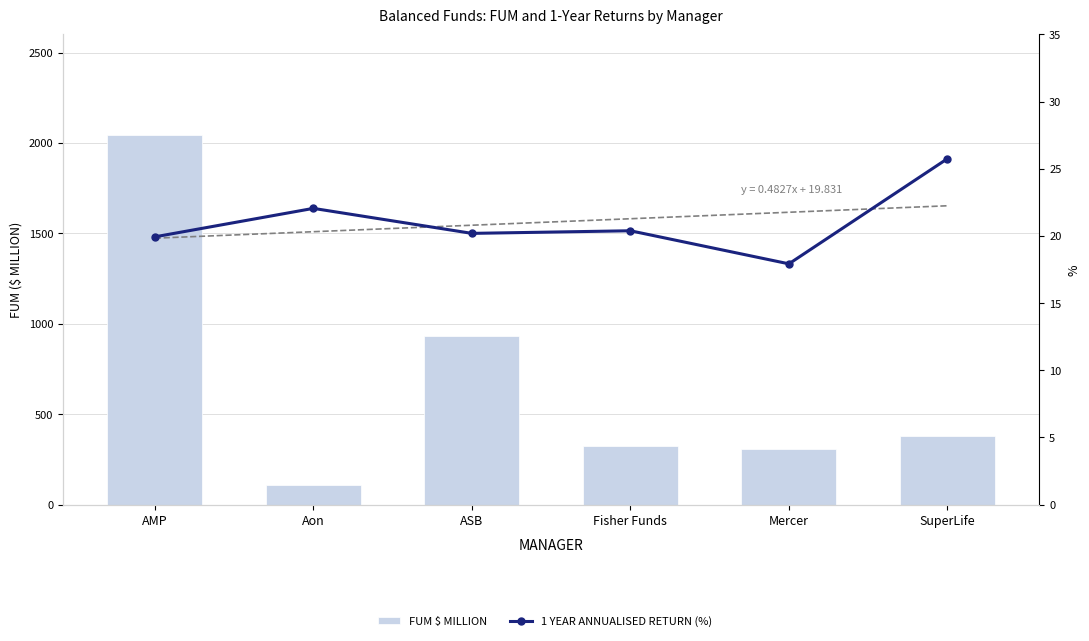

Where does the FUM $ million series first go above 379?

AMP